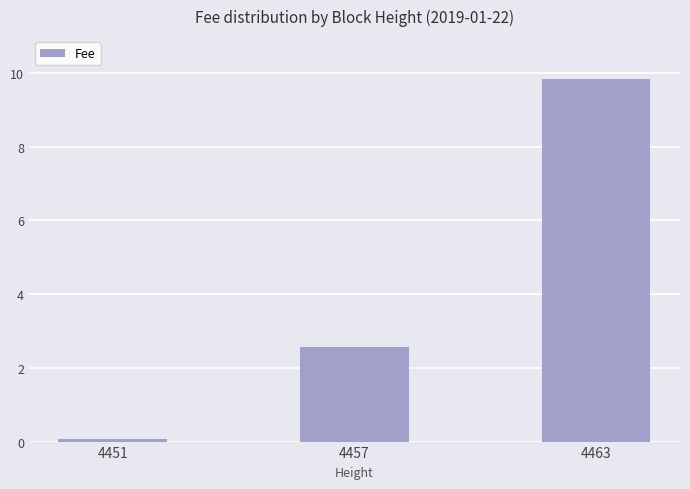

What is the sum of all values?

12.5